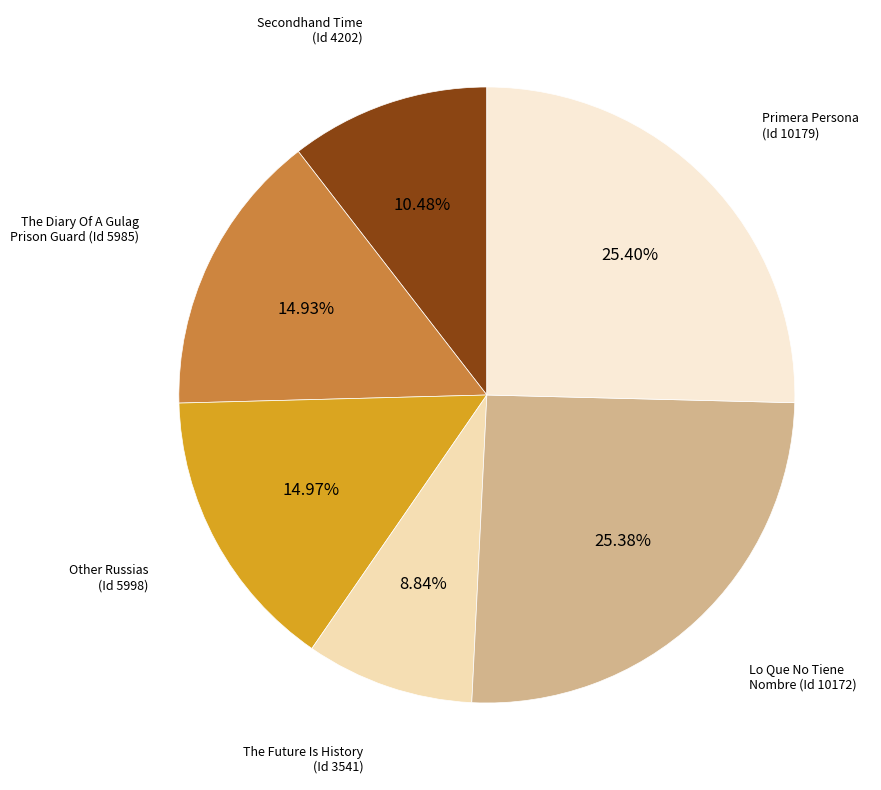

To the nearest percent, what is the average slice percentage?

17%